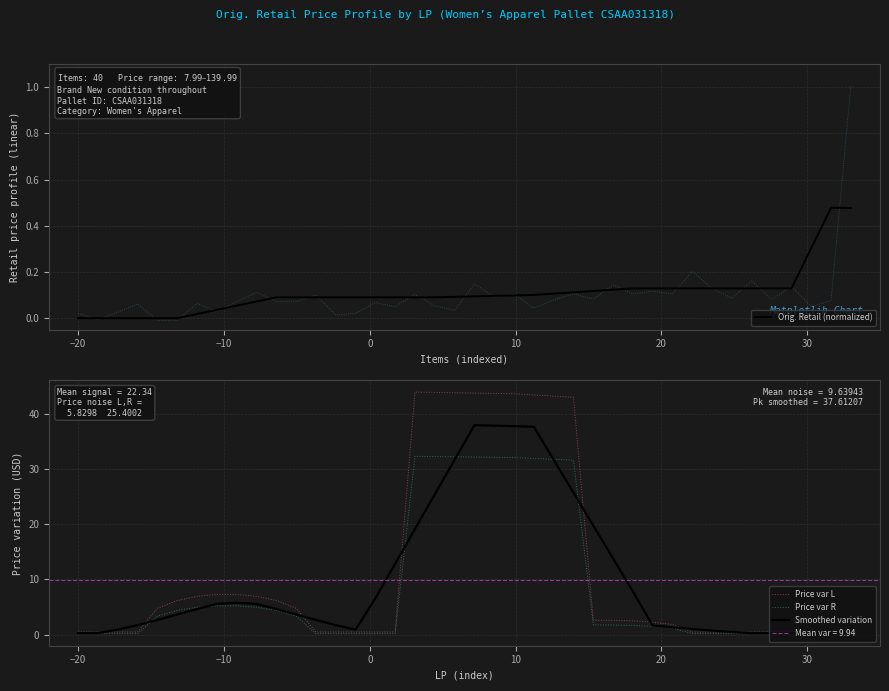

What is the value of the Price var L point at the 22nd from the left?

43.7